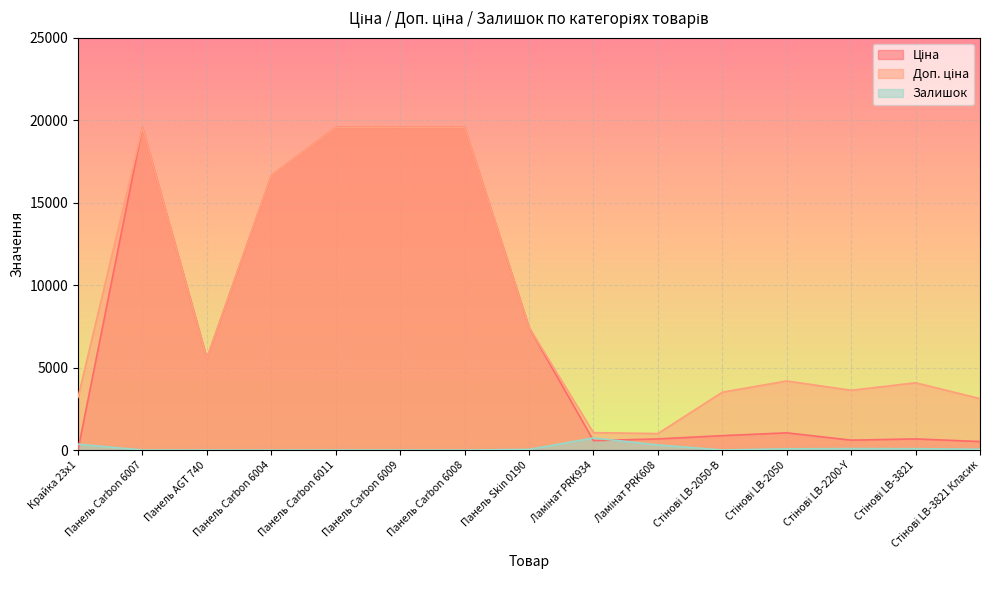

True or false: Залишок and Доп. ціна cross at least once.

False